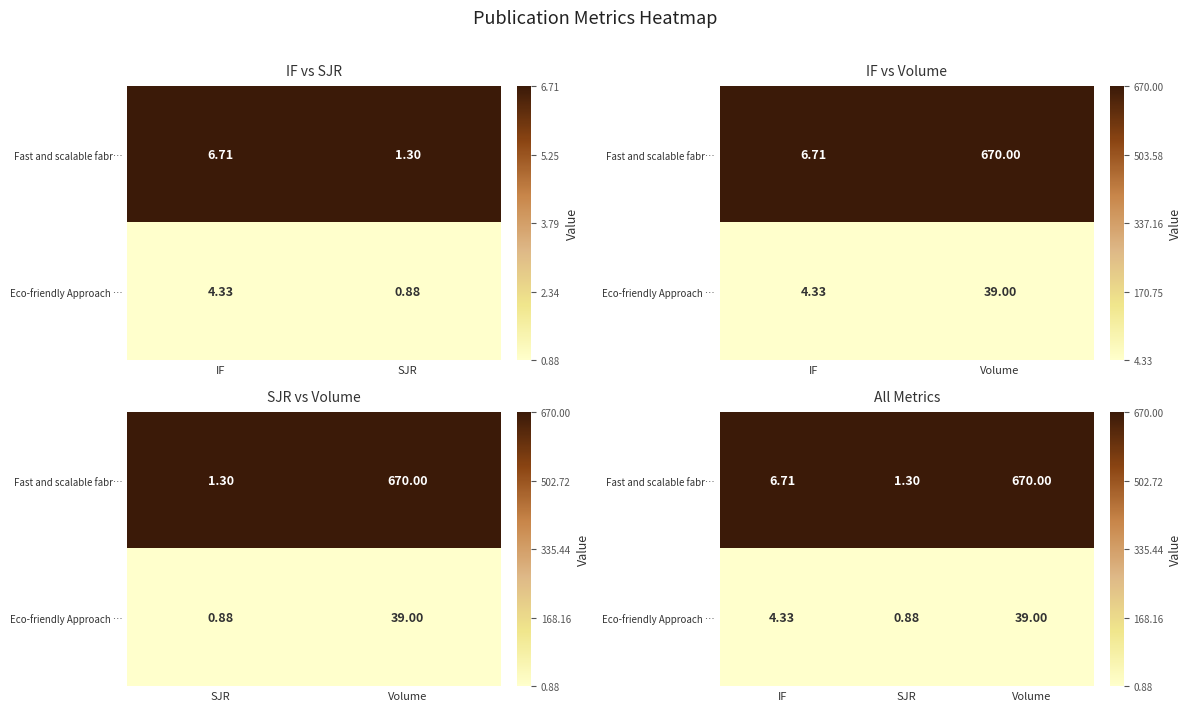

Rank the series by their maximum value, from lowest to highest.

Eco-friendly Approach …, Fast and scalable fabr…